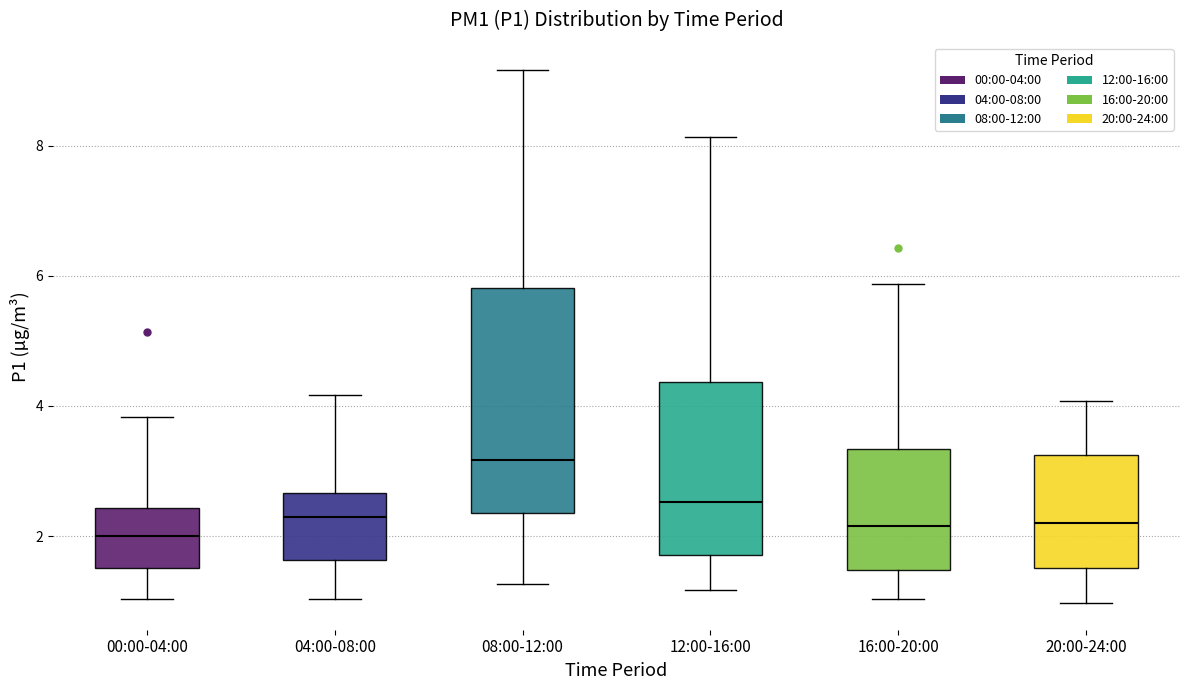

Where is the lower edge of the box for 16:00-20:00 on the y-axis? The values are not printed on the chart, so give them approximately, as read against the axis.

1.4